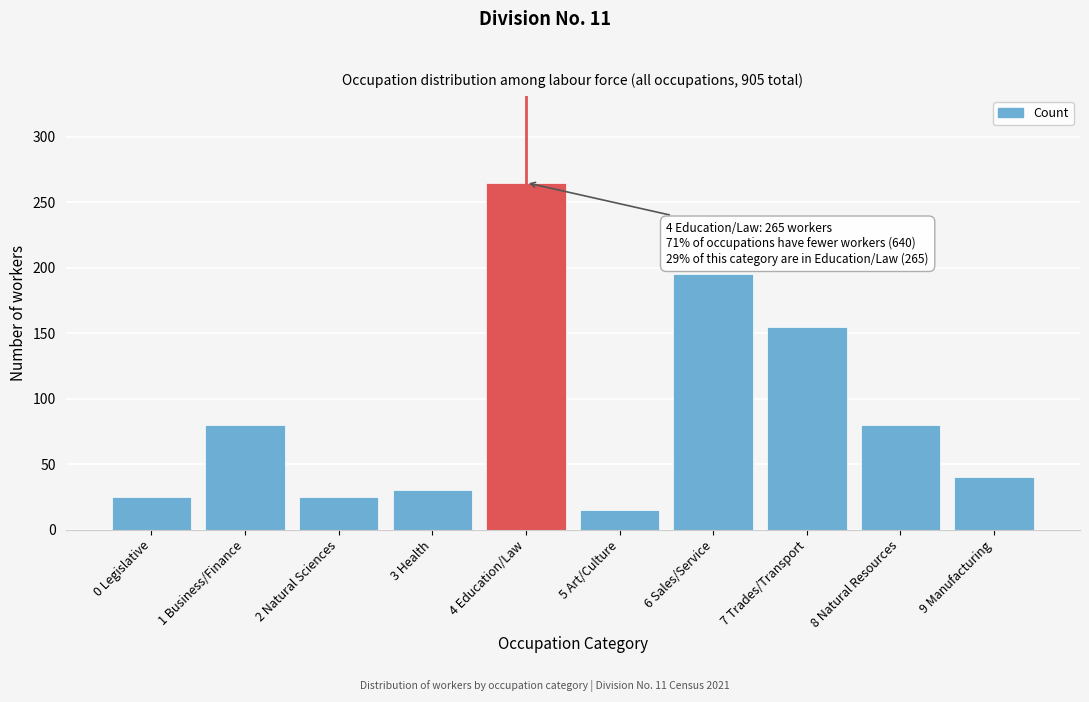

Reading left to right, transcribe all the data shown in this chart.

0 Legislative=25	1 Business/Finance=80	2 Natural Sciences=25	3 Health=30	4 Education/Law=265	5 Art/Culture=15	6 Sales/Service=195	7 Trades/Transport=155	8 Natural Resources=80	9 Manufacturing=40